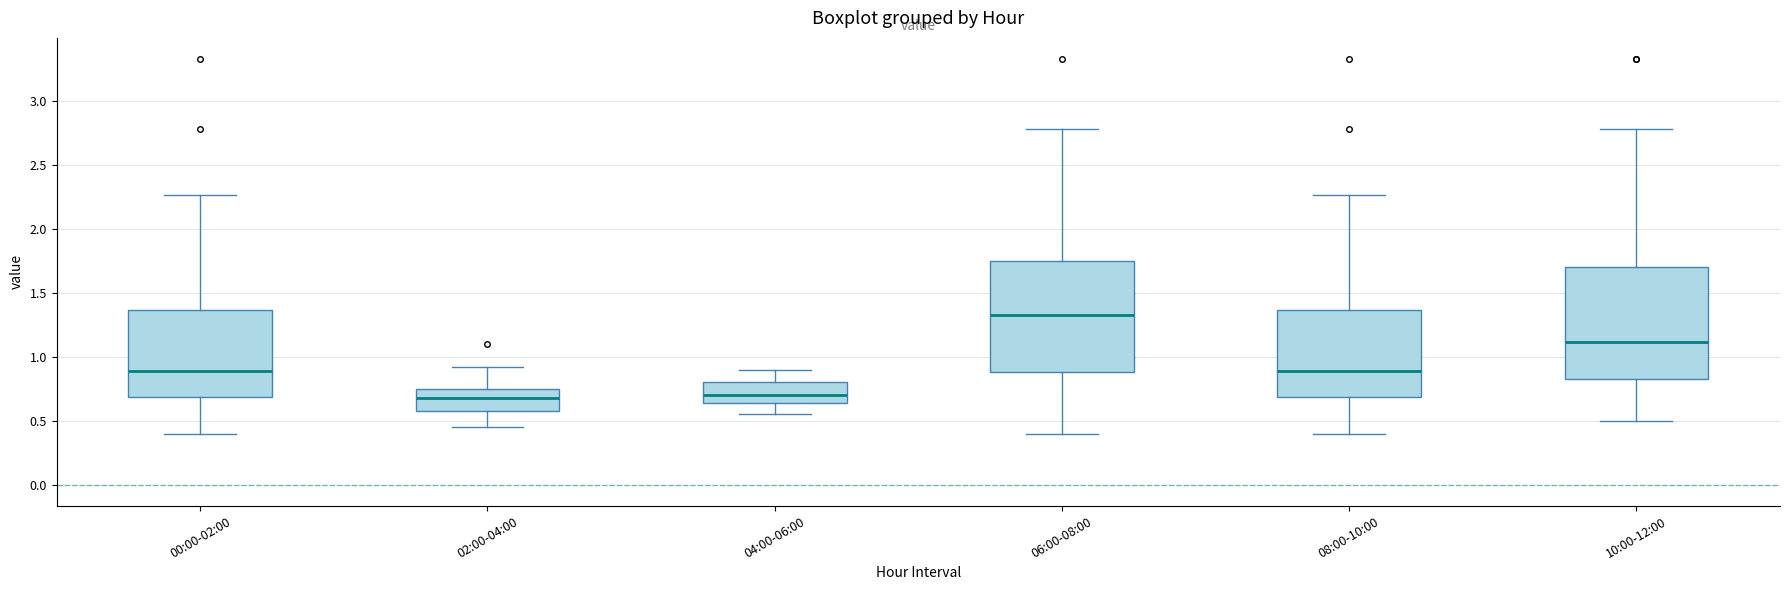

Reading left to right, transcribe this box plot: for each box, give where its median line is, the range the box spans, and where its two whiskers end, as read against the y-axis. The values are not printed on the chart, so give them approximately, as read against the axis.

00:00-02:00: median 0.90, box 0.70 to 1.35, whiskers 0.40 to 2.25
02:00-04:00: median 0.70, box 0.60 to 0.75, whiskers 0.45 to 0.90
04:00-06:00: median 0.70, box 0.65 to 0.80, whiskers 0.55 to 0.90
06:00-08:00: median 1.35, box 0.90 to 1.75, whiskers 0.40 to 2.80
08:00-10:00: median 0.90, box 0.70 to 1.35, whiskers 0.40 to 2.25
10:00-12:00: median 1.10, box 0.85 to 1.70, whiskers 0.50 to 2.80